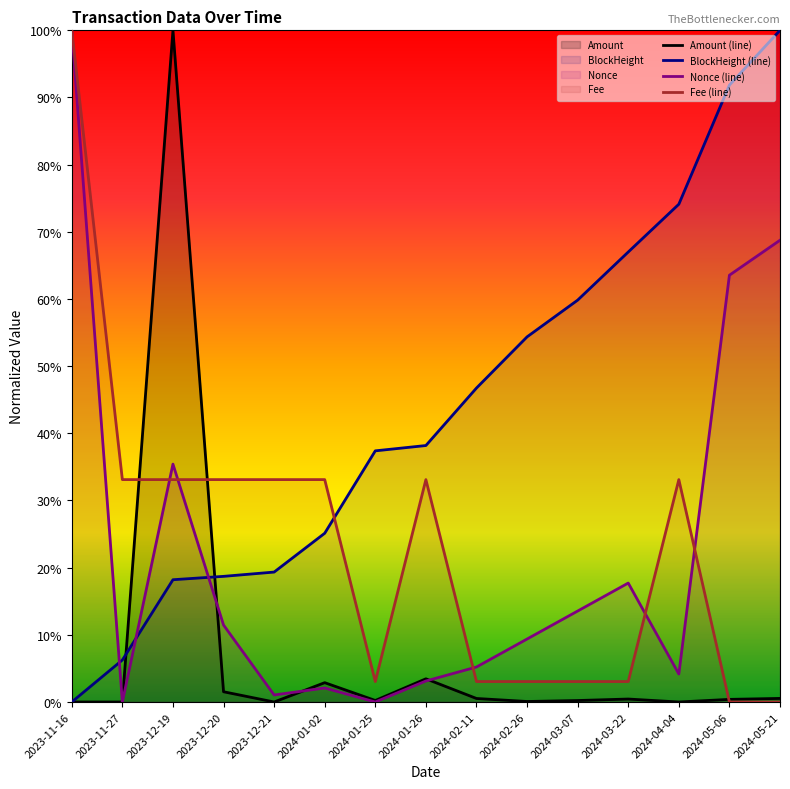

What is the spread (max minus min) of values at 2024-05-06?

0.9